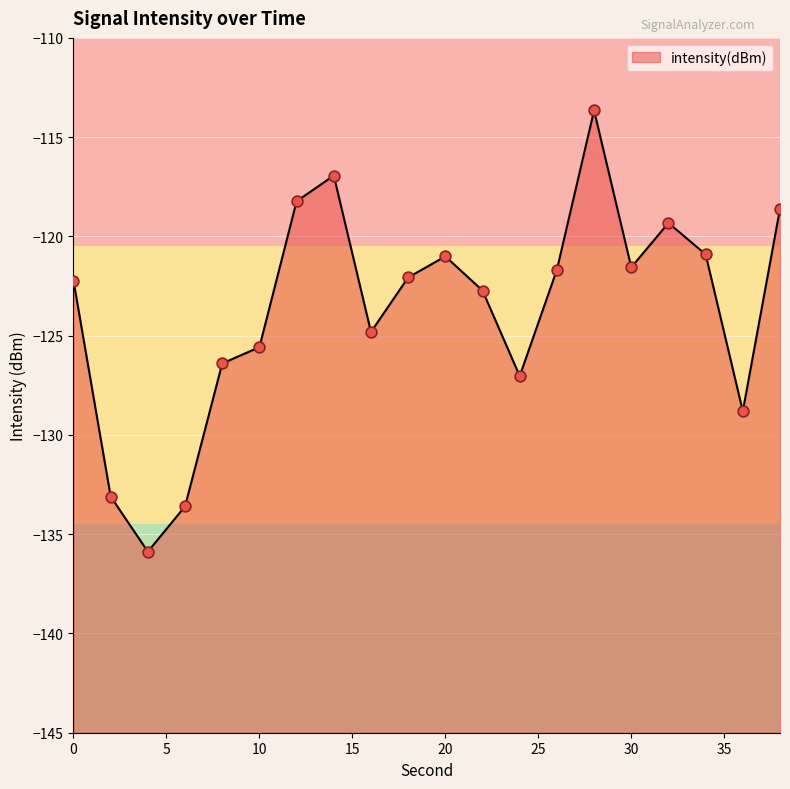

Which has a higher value, 2 or 26?

26